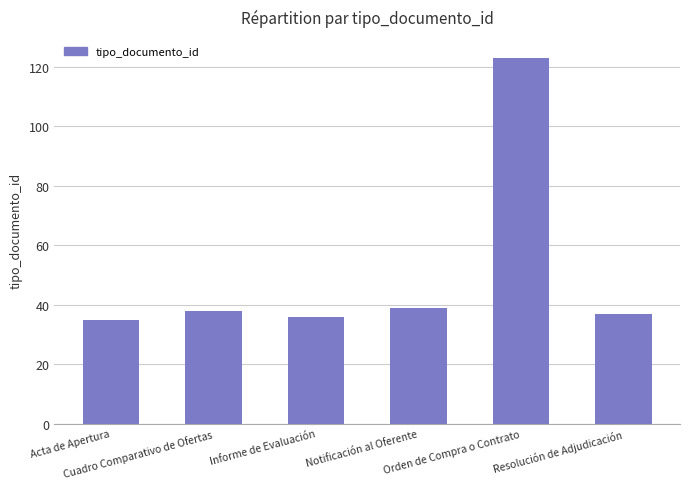

What is the greatest value displayed?

123